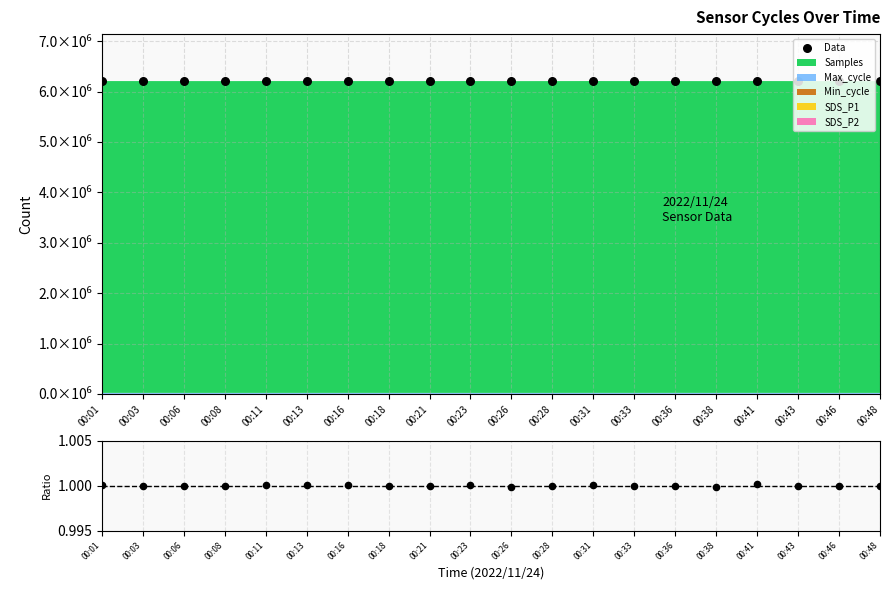

Which series has the largest total across all categories?

Data